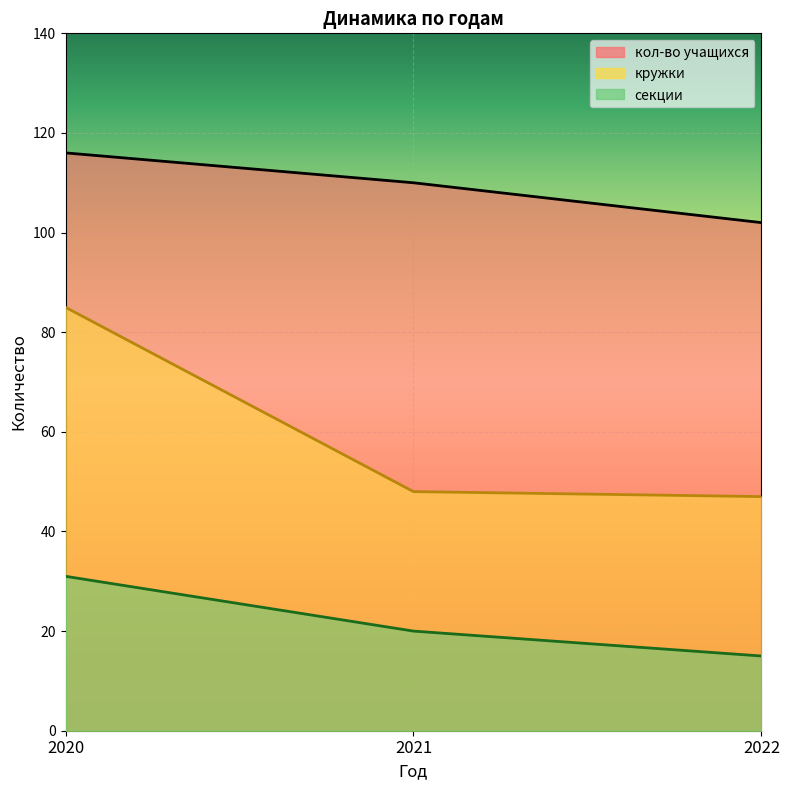

What is the average value of the кол-во учащихся series?

109